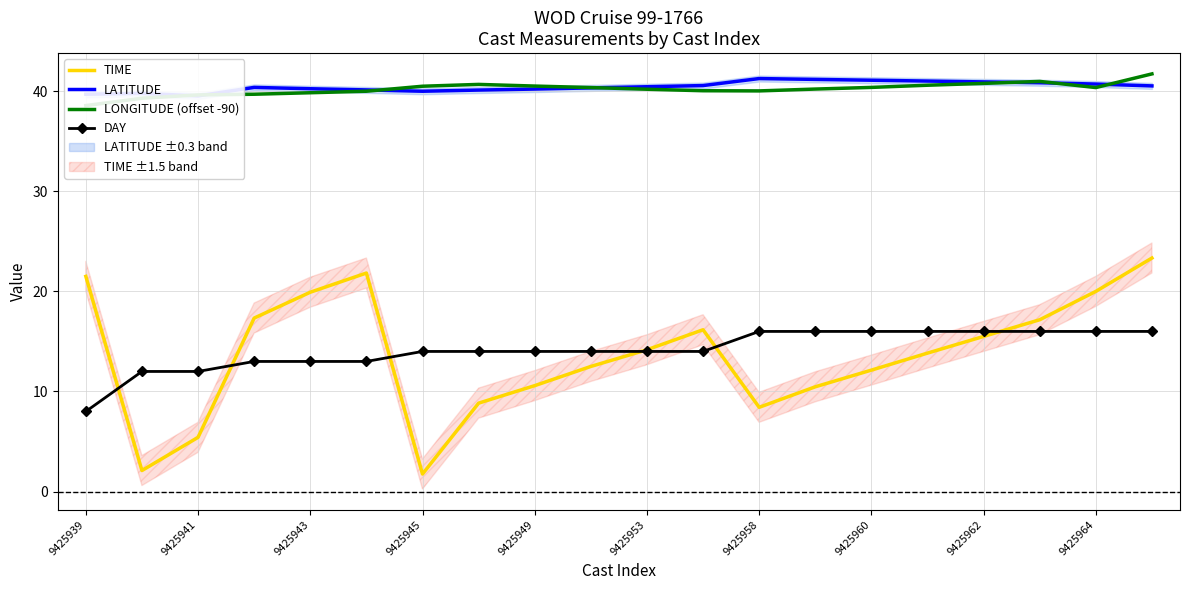

Does the chart have visible grid lines?

Yes